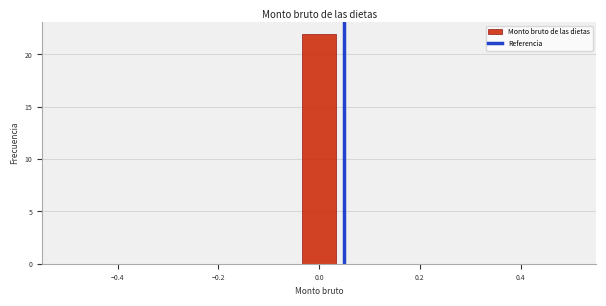

Read against the x-axis, roughly where is the centre of the tallest bar?

0.00